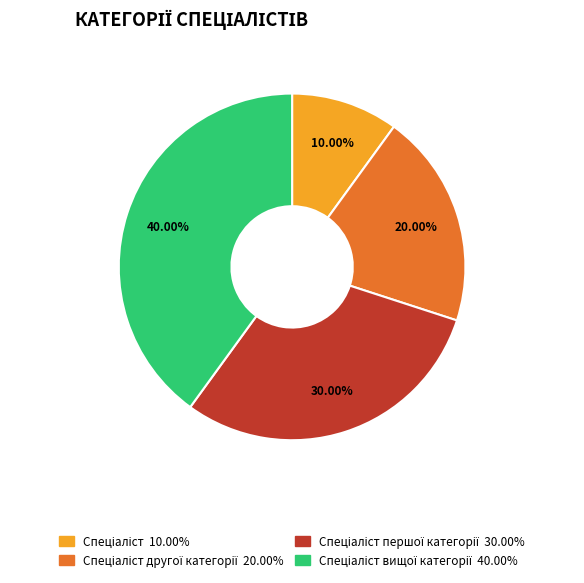

Is there any slice that represents more than half of the pie?

No